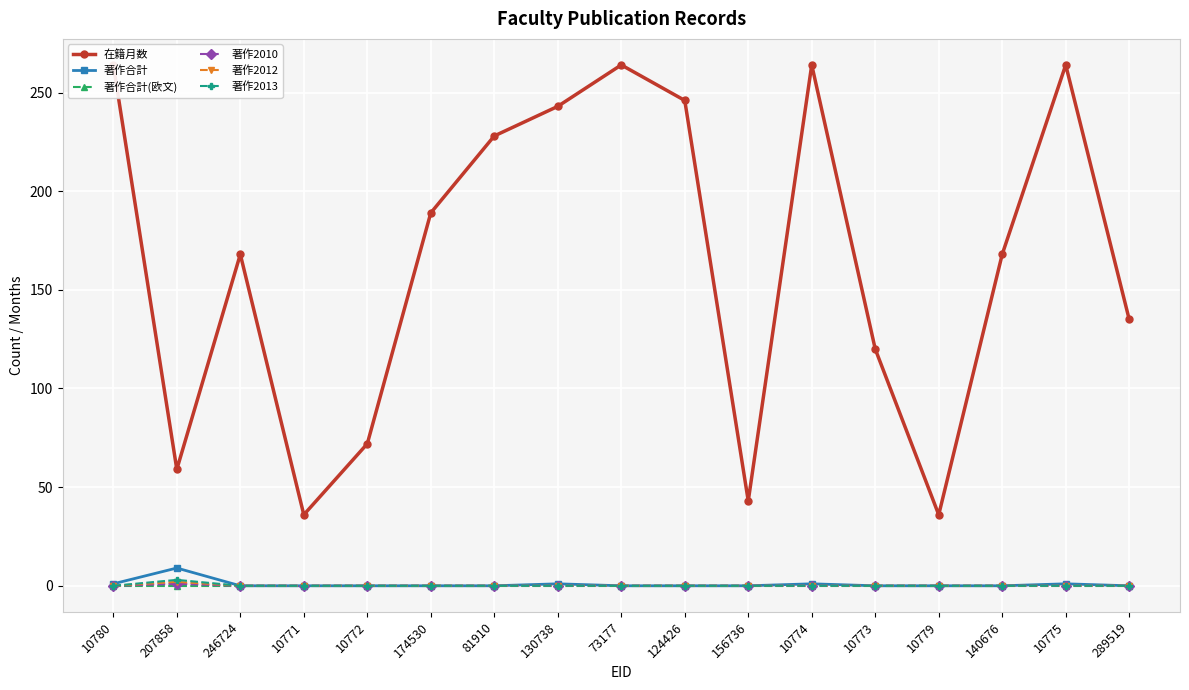

What position from the left is 174530?

6